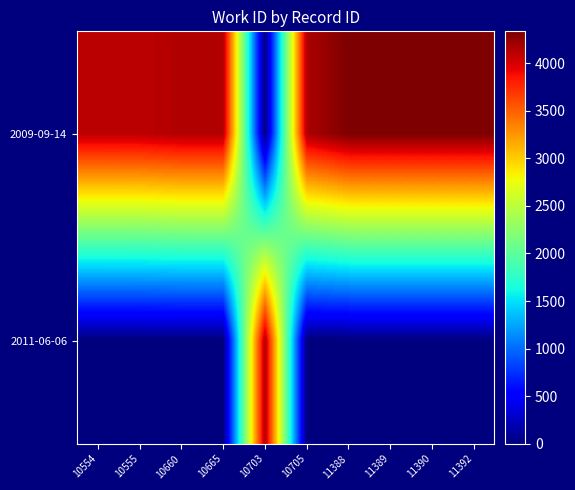

Which has a higher value, 10665 or 11392?

11392